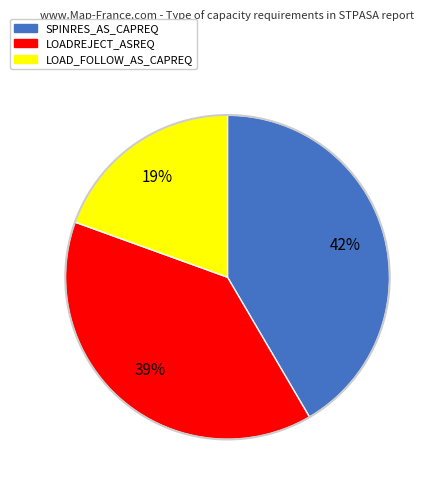

Count the number of slices in the pie.

3